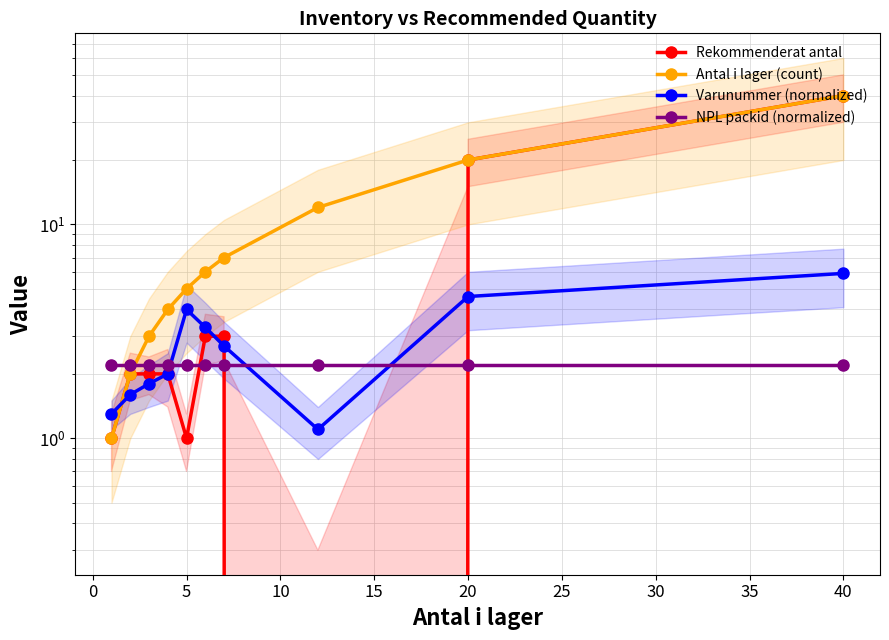

At which category is the sum across all series the highest?

40